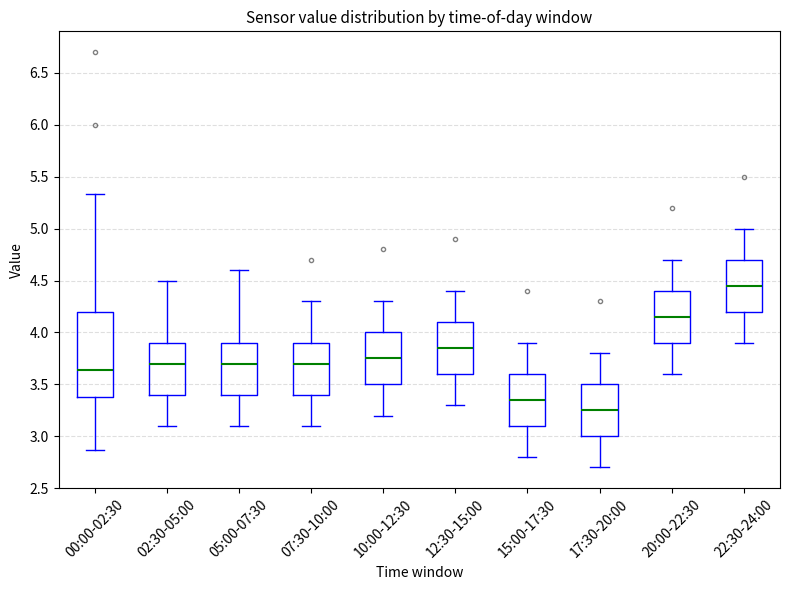

Where does the upper whisker of the box for 17:30-20:00 end on the y-axis? The values are not printed on the chart, so give them approximately, as read against the axis.

3.80